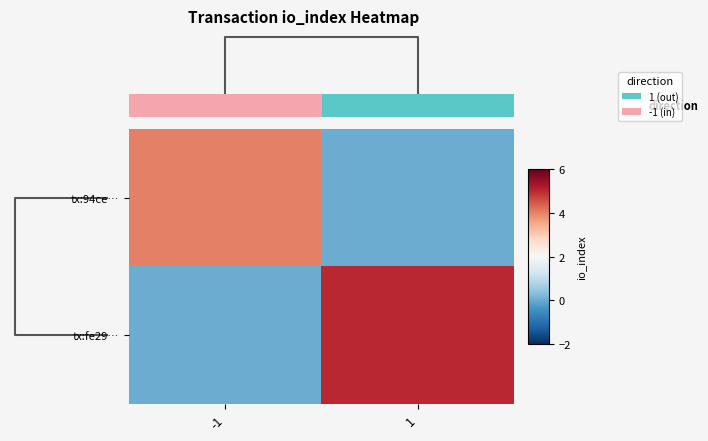

How many data points in tx:fe29… are less than 5?

1